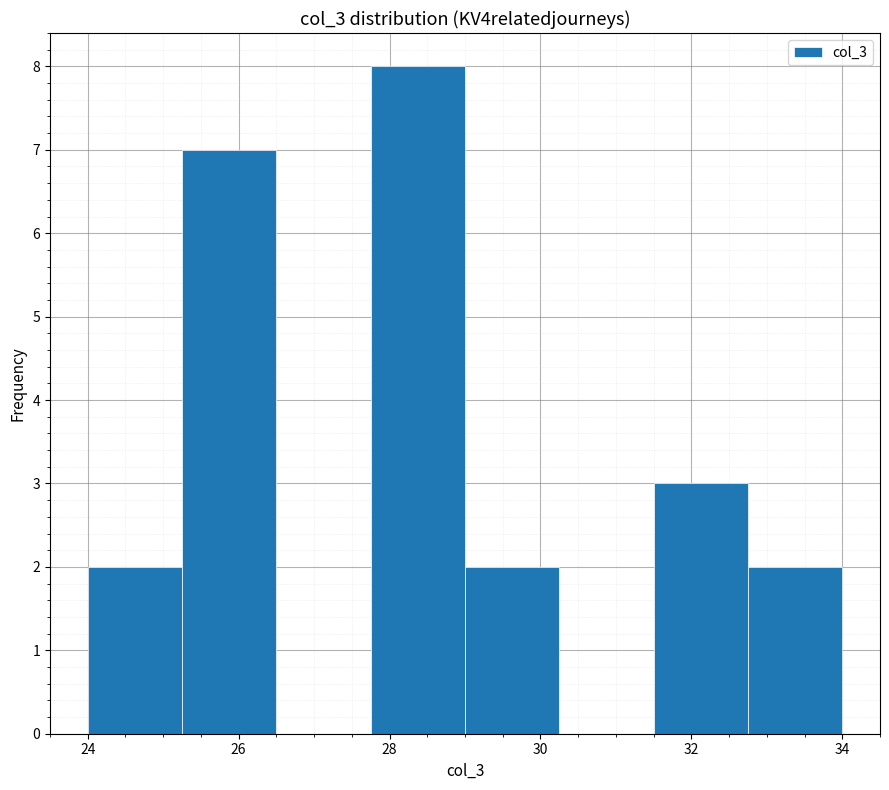

How tall is the bar that spans 25.25 to 26.50 on the x-axis? Neither the bar edges nor the heights are printed on the chart, so give them approximately, as read against the axes.

7